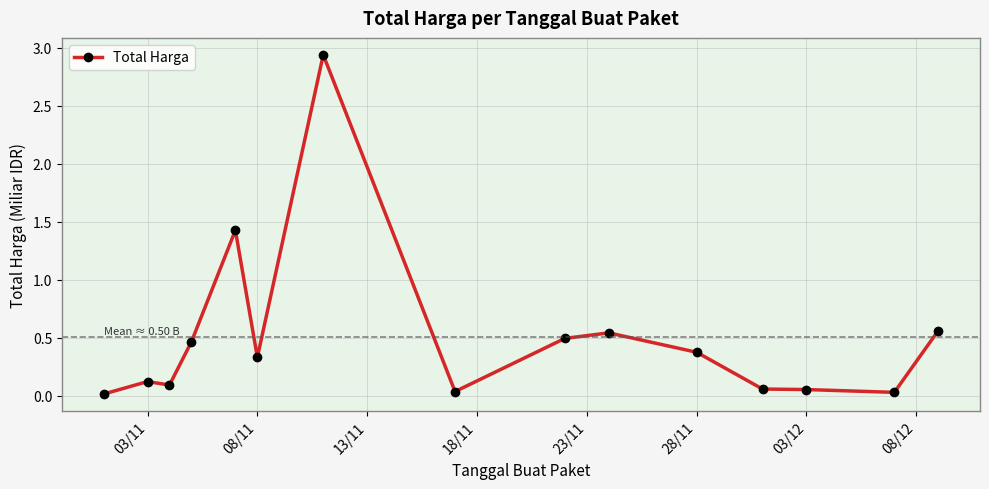

How many lines are shown in the chart?

1